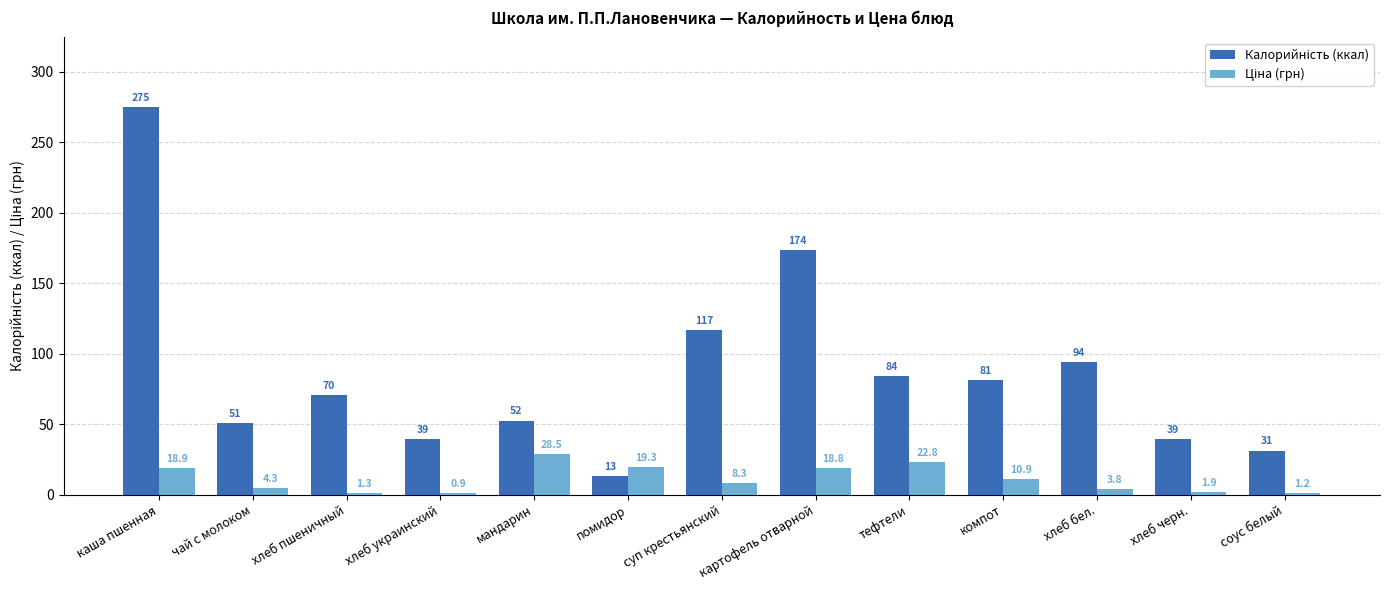

At which category does the chart reach its peak across all series?

каша пшенная